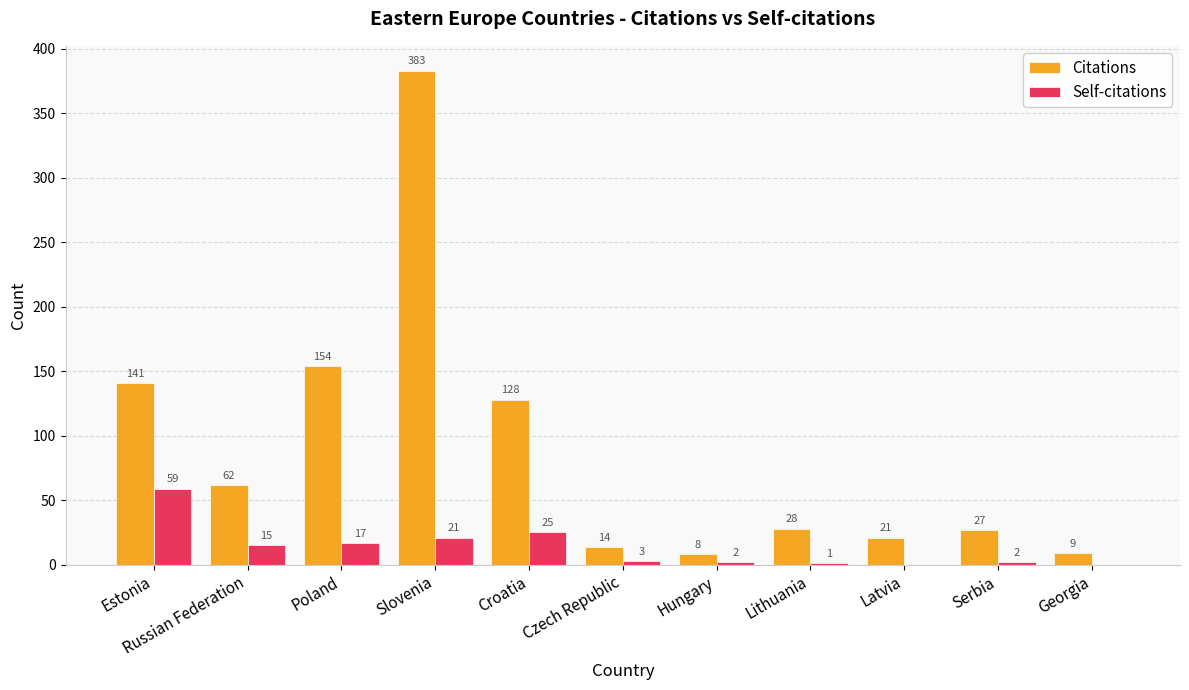

Where is Self-citations nearest to the value 29?

Croatia